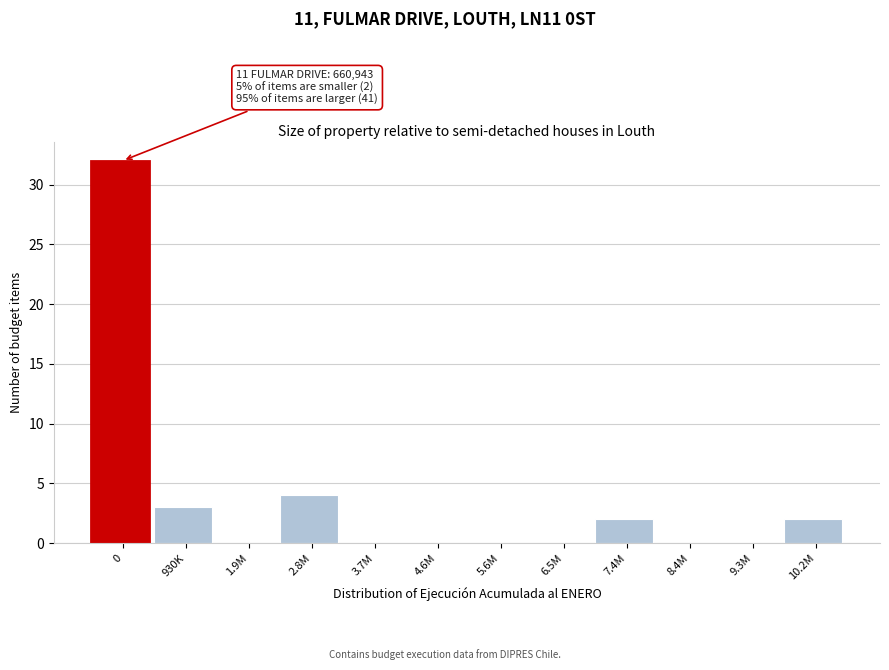

Reading right to left, extract all data points from this chart.

10.2M=2	9.3M=0	8.4M=0	7.4M=2	6.5M=0	5.6M=0	4.6M=0	3.7M=0	2.8M=4	1.9M=0	930K=3	0=32